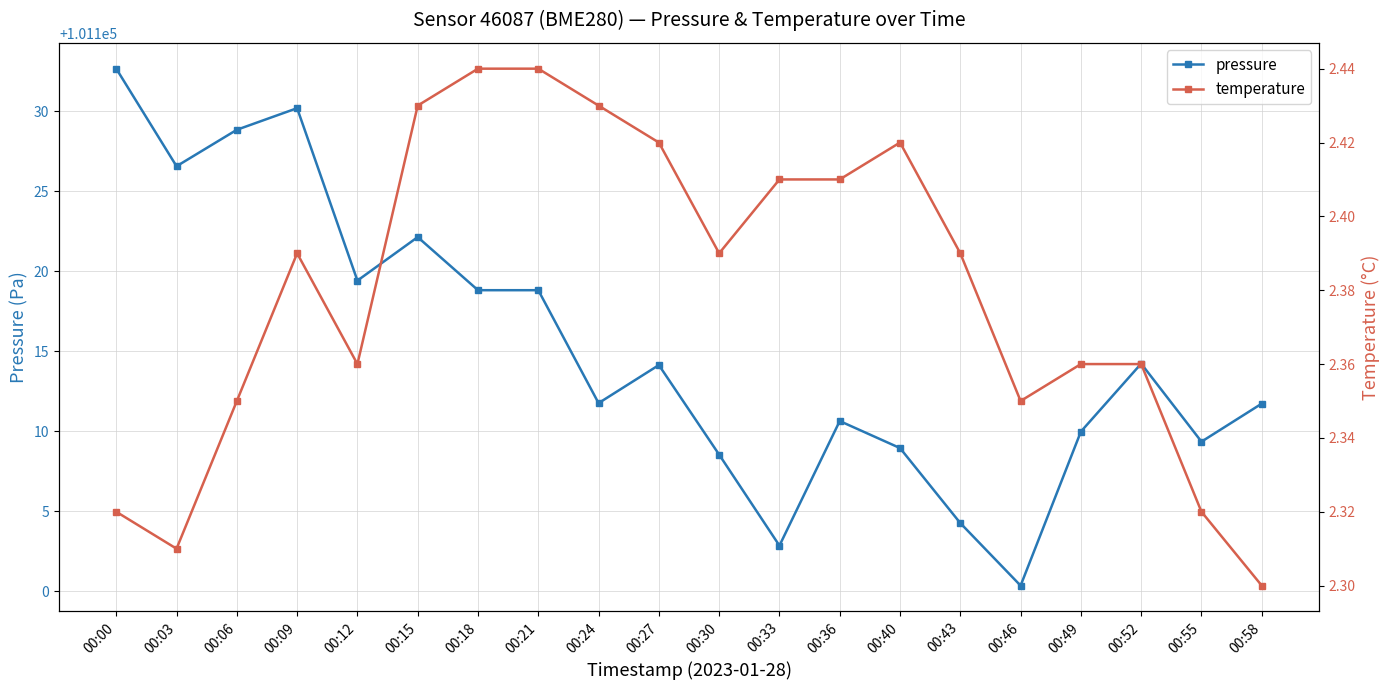

List the labels in order of temperature value, largest first.

00:18, 00:21, 00:15, 00:24, 00:27, 00:40, 00:33, 00:36, 00:09, 00:30, 00:43, 00:12, 00:49, 00:52, 00:06, 00:46, 00:00, 00:55, 00:03, 00:58